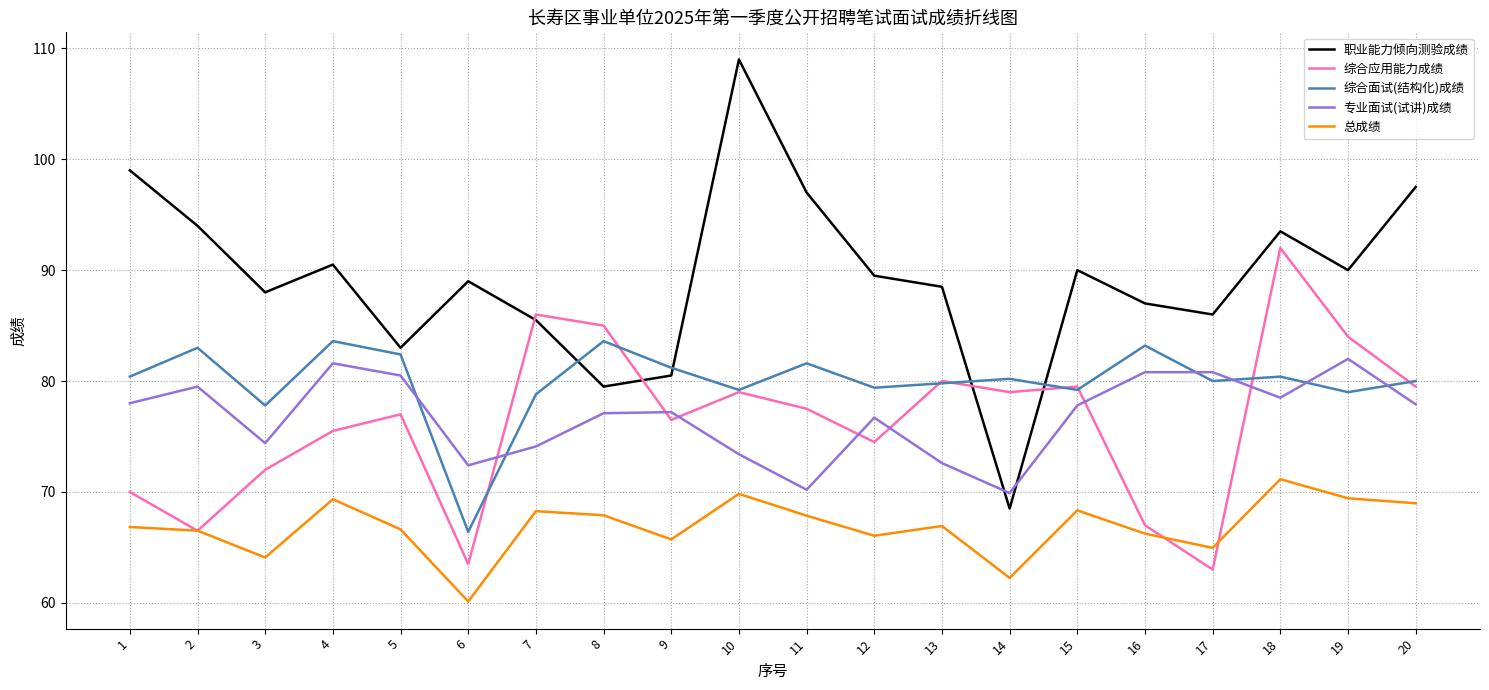

At which category does 职业能力倾向测验成绩 reach its first local peak?

4